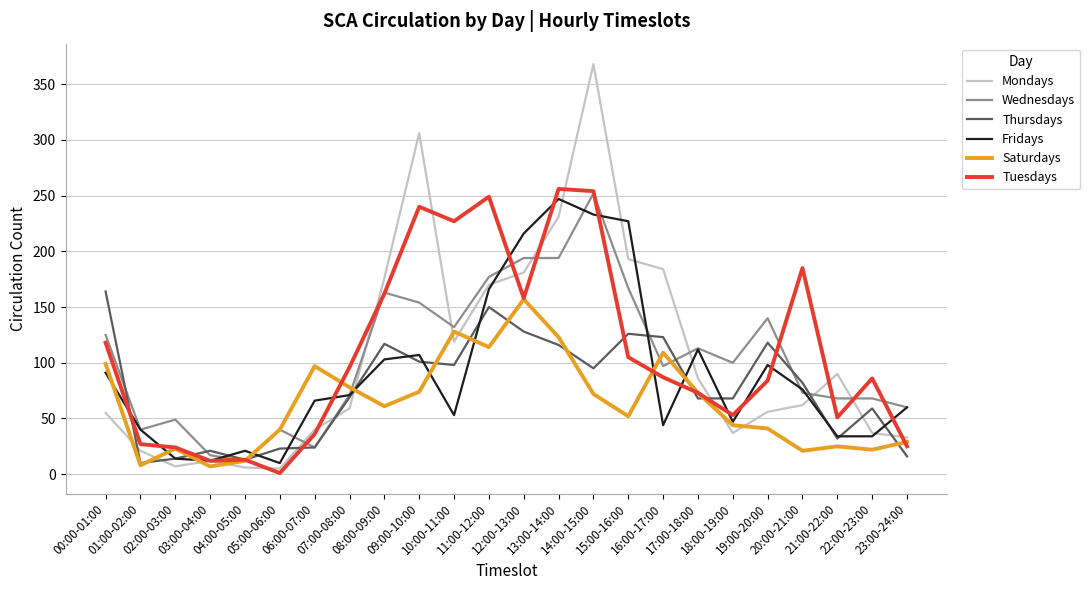

Which series has the largest total across all categories?

Tuesdays